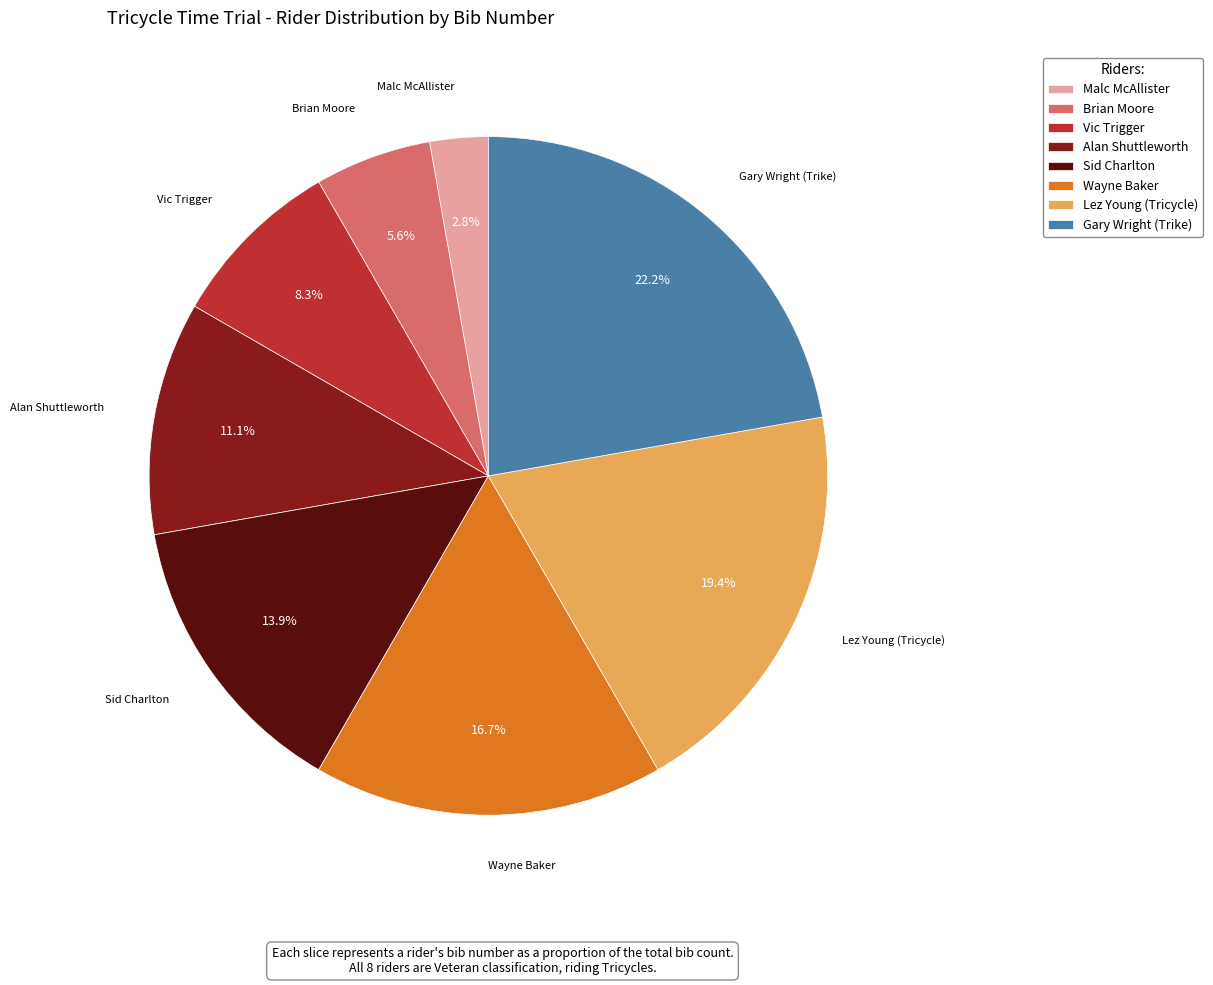

How many segments does this pie chart have?

8